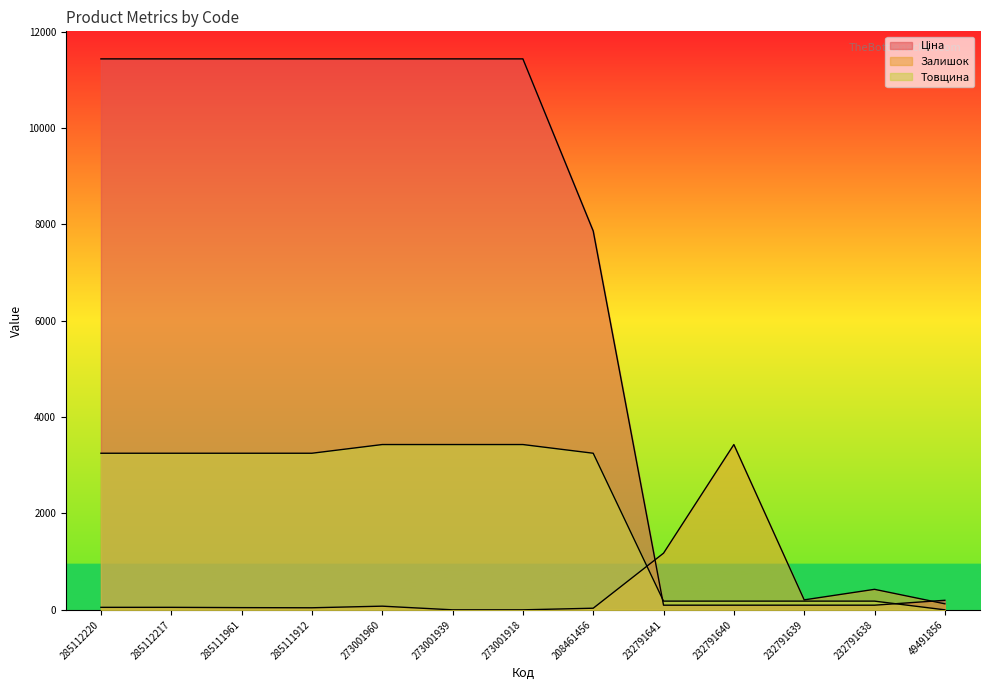

Reading left to right, extract all data points from this chart.

Ціна: 285112220=11436.8	285112217=11436.8	285111961=11436.8	285111912=11436.8	273001960=11436.8	273001939=11436.8	273001918=11436.8	208461456=7864.1	232791641=96.3	232791640=96.3	232791639=96.3	232791638=96.3	49491856=198.0
Залишок: 285112220=51.7	285112217=51.7	285111961=45.6	285111912=42.5	273001960=76.0	273001939=0.0	273001918=0.0	208461456=33.4	232791641=1176.1	232791640=3431.0	232791639=206.7	232791638=425.5	49491856=124.6
Товщина: 285112220=3250.5	285112217=3250.5	285111961=3250.5	285111912=3250.5	273001960=3431.0	273001939=3431.0	273001918=3431.0	208461456=3250.5	232791641=180.6	232791640=180.6	232791639=180.6	232791638=180.6	49491856=0.0